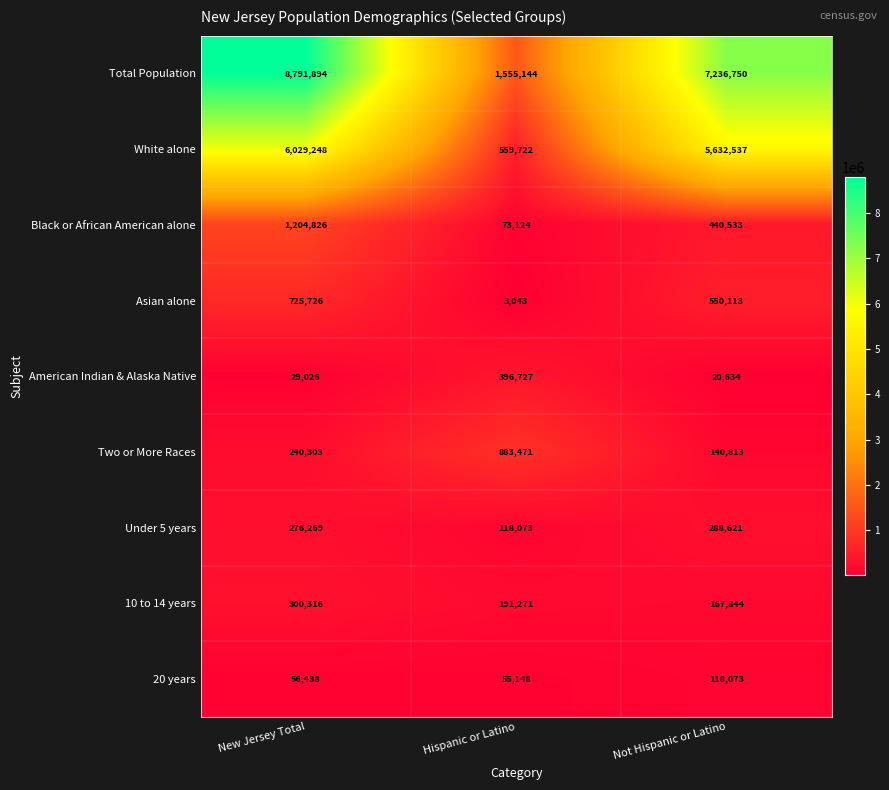

At which category is the sum across all series the highest?

New Jersey Total